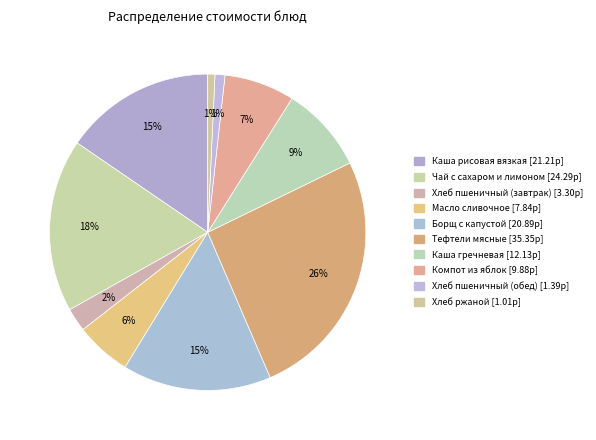

What is the total percentage of Каша гречневая and Хлеб пшеничный (обед)?

9.8%